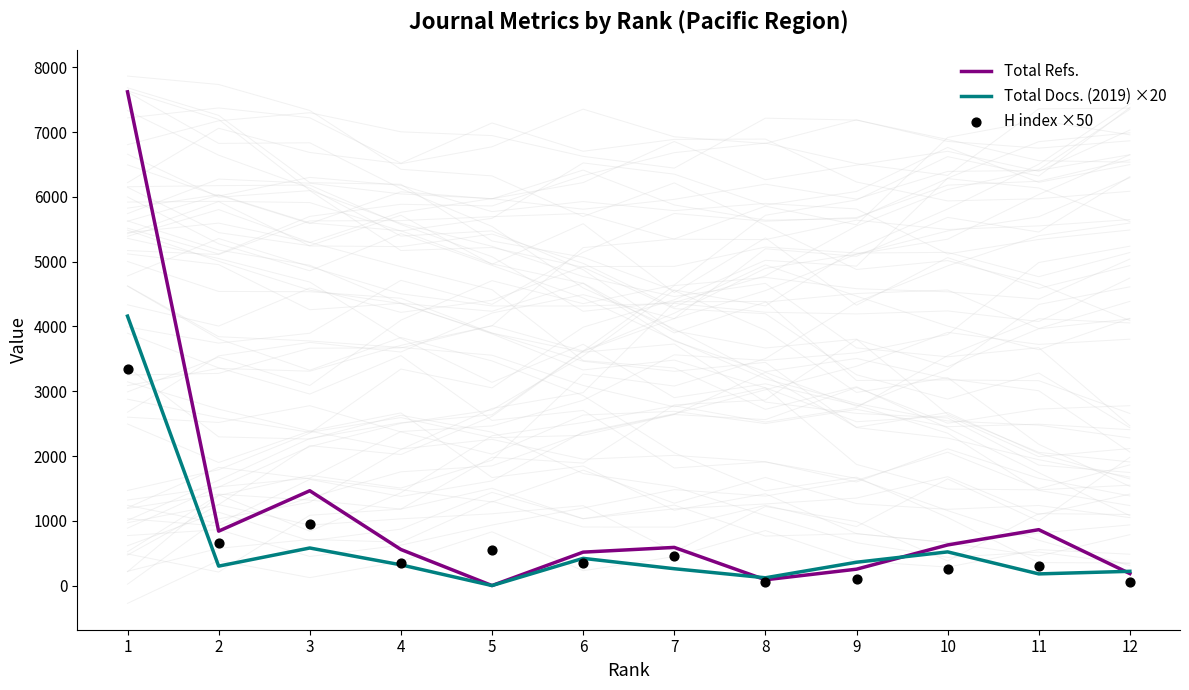

Which series has the widest spread of Y values?

Total Refs.